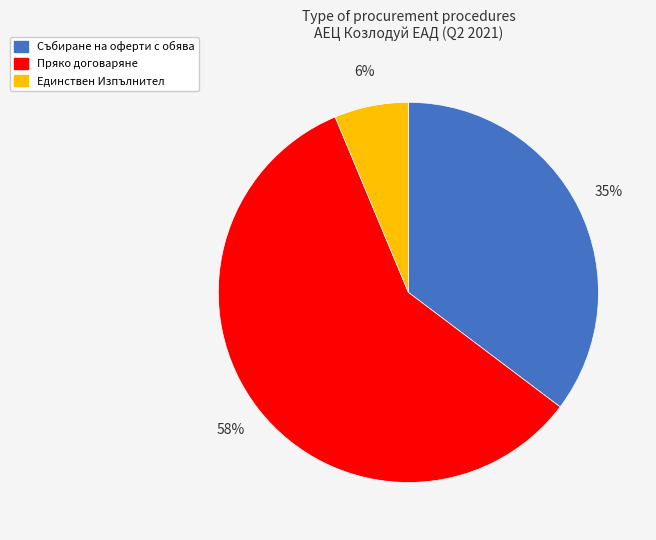

Which category accounts for the majority?

Пряко договаряне